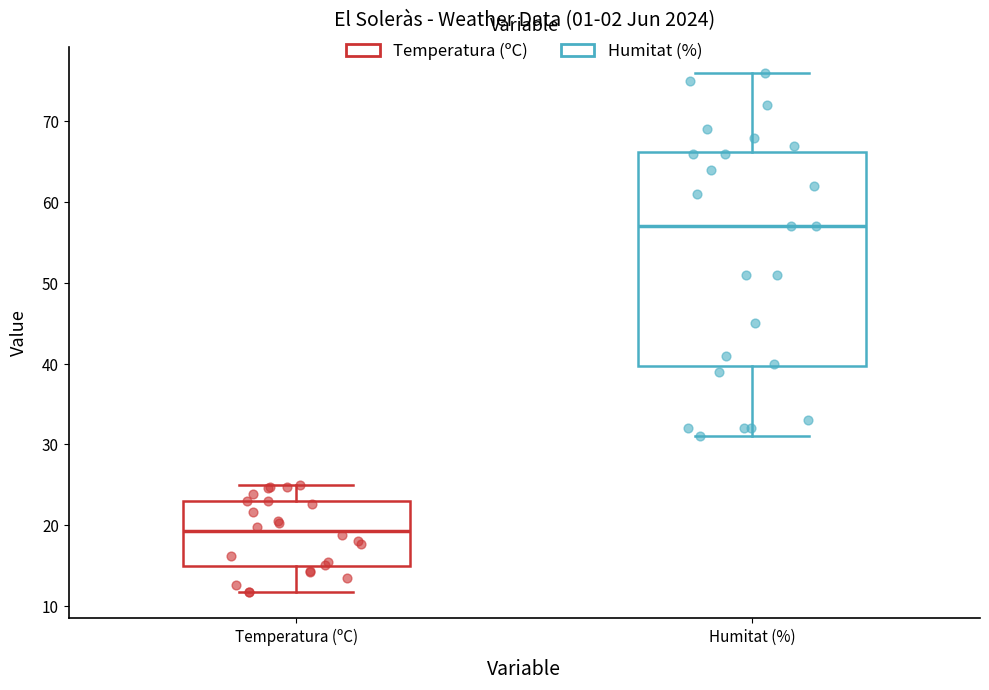

Where is the upper edge of the box for Humitat (%) on the y-axis? The values are not printed on the chart, so give them approximately, as read against the axis.

66